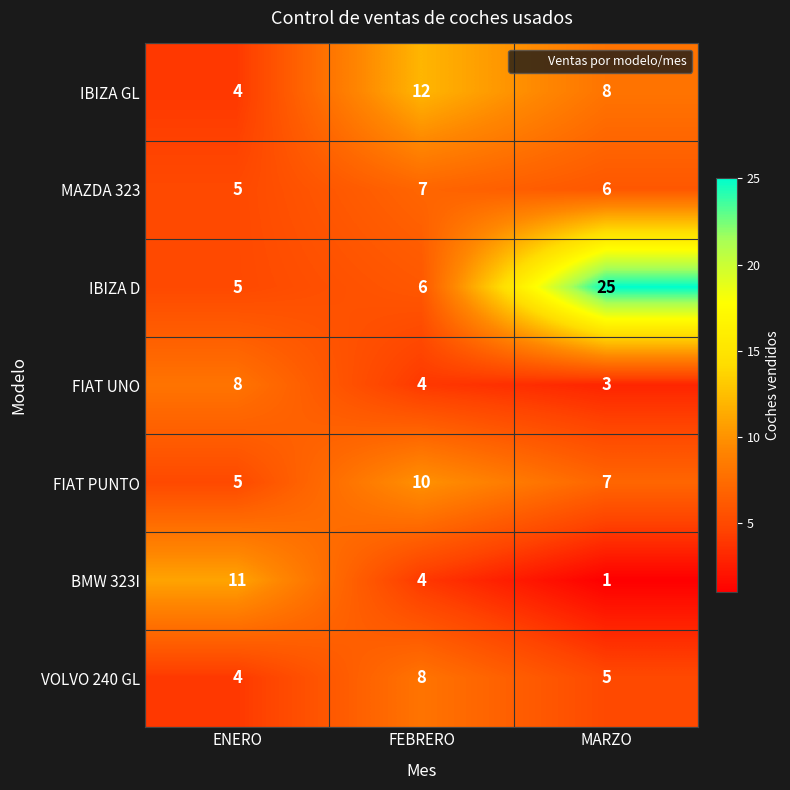

What is the sum of the BMW 323I values at ENERO and FEBRERO?

15